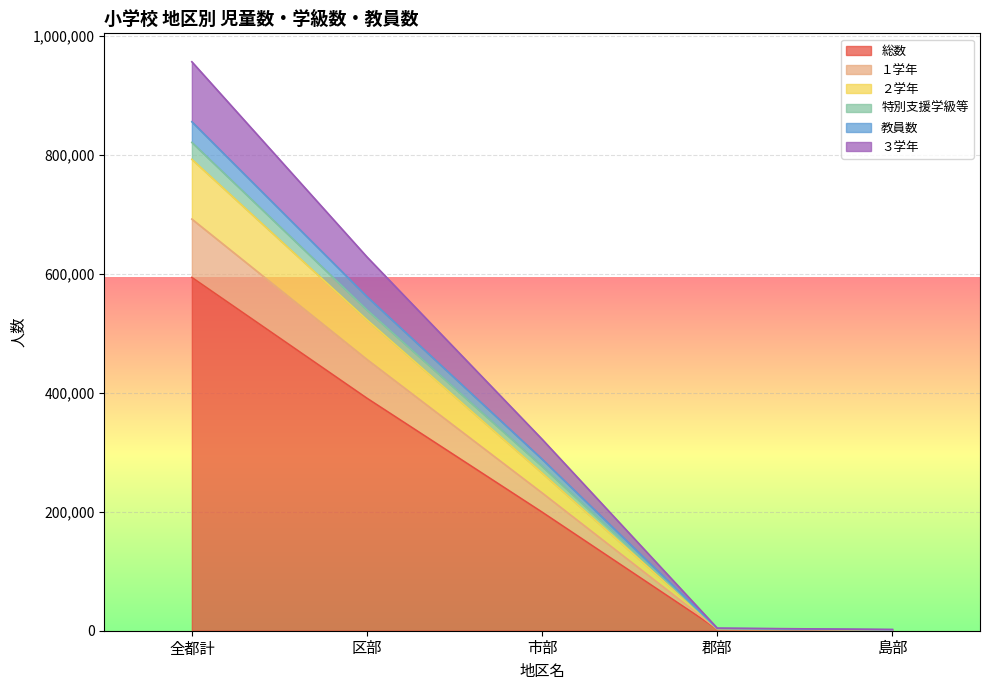

True or false: 総数 and １学年 cross at least once.

False